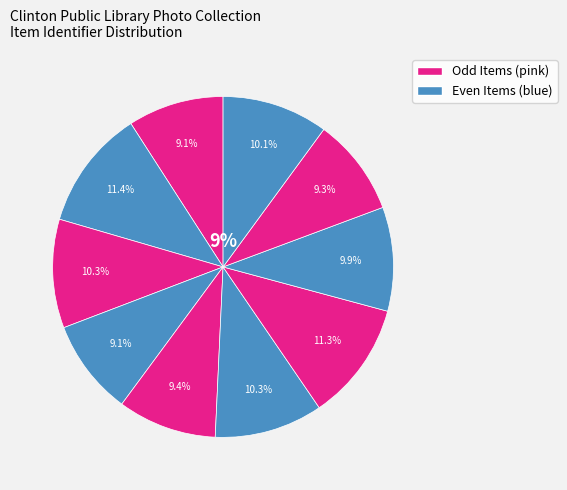

How many segments does this pie chart have?

10